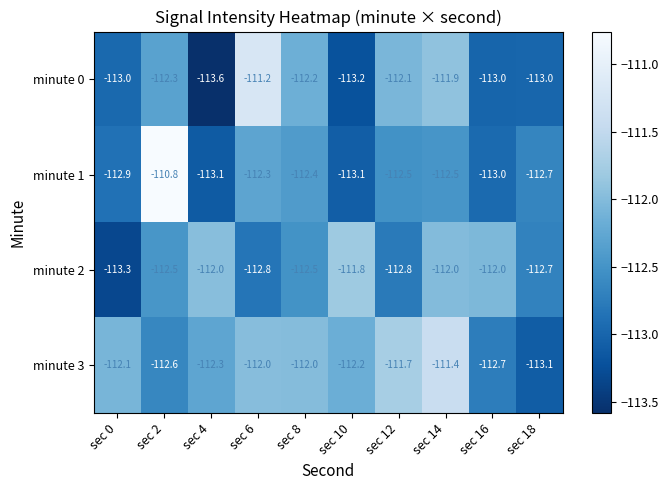

Which series has the largest range (max minus min)?

minute 0